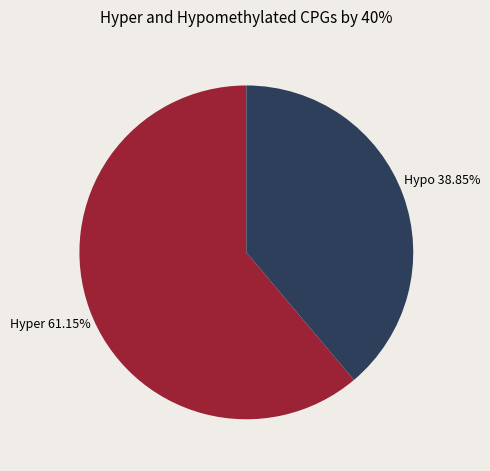

Is there a majority slice in this chart?

Yes